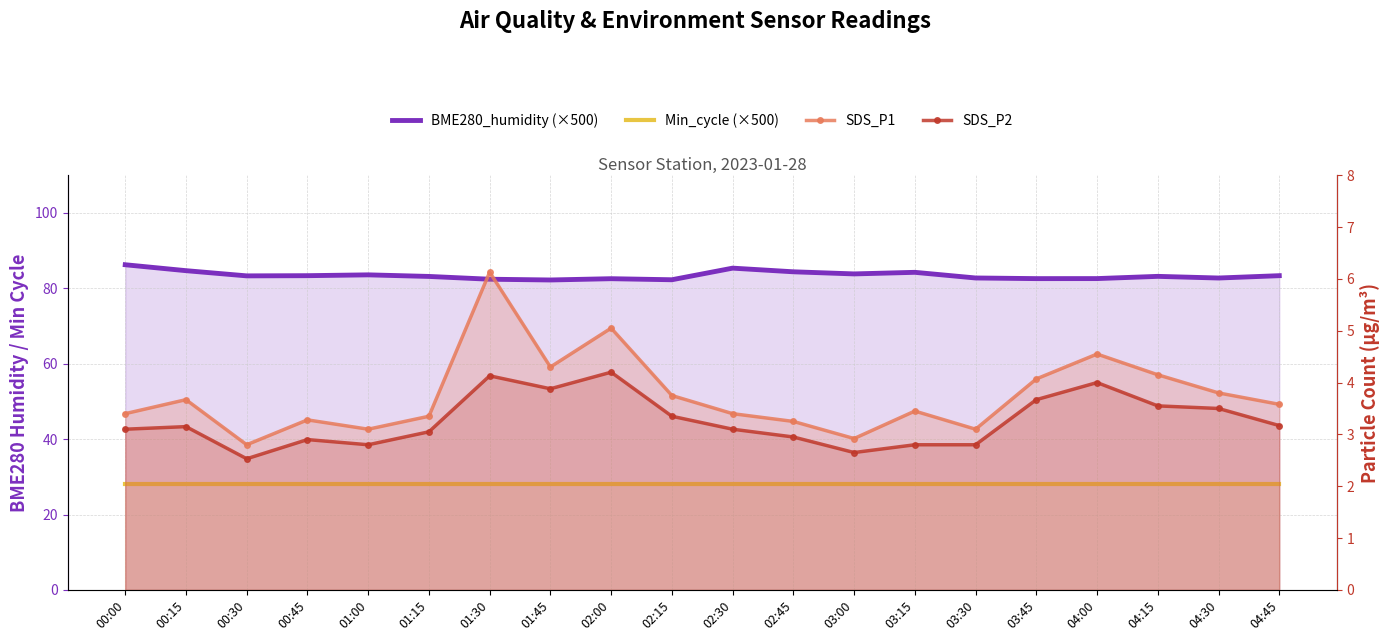

The BME280_humidity (×500) series shows 41105.0 at 01:45. True or false?

True